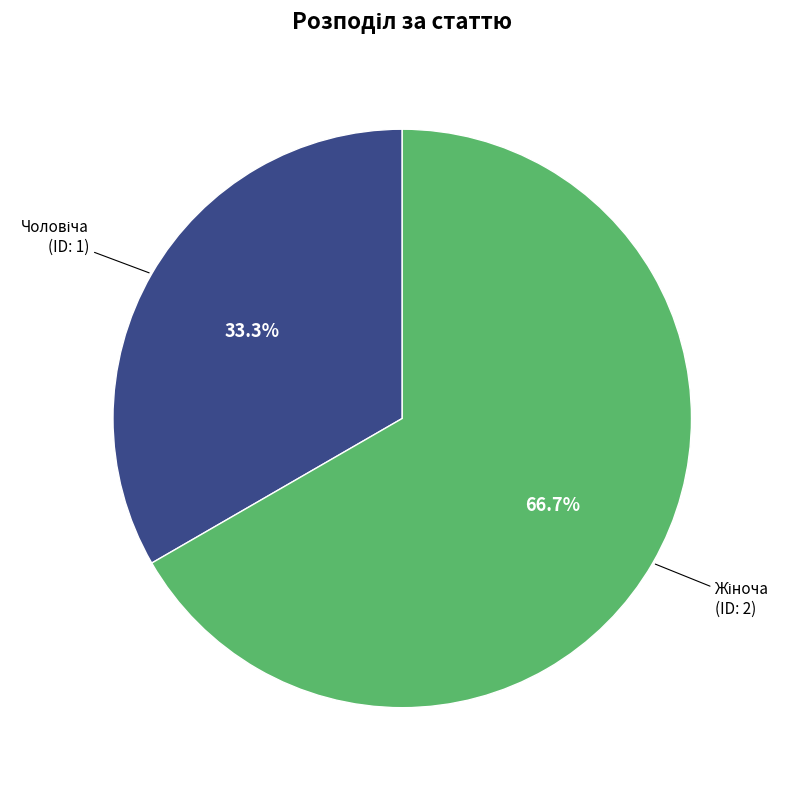

Is there any slice that represents more than half of the pie?

Yes